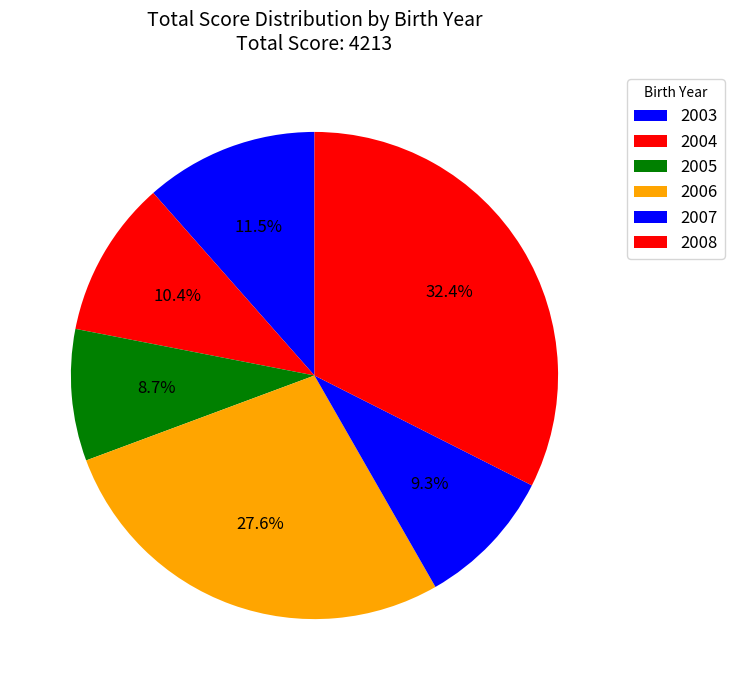

To the nearest percent, what is the difference between the largest and smallest slice percentages?

24%